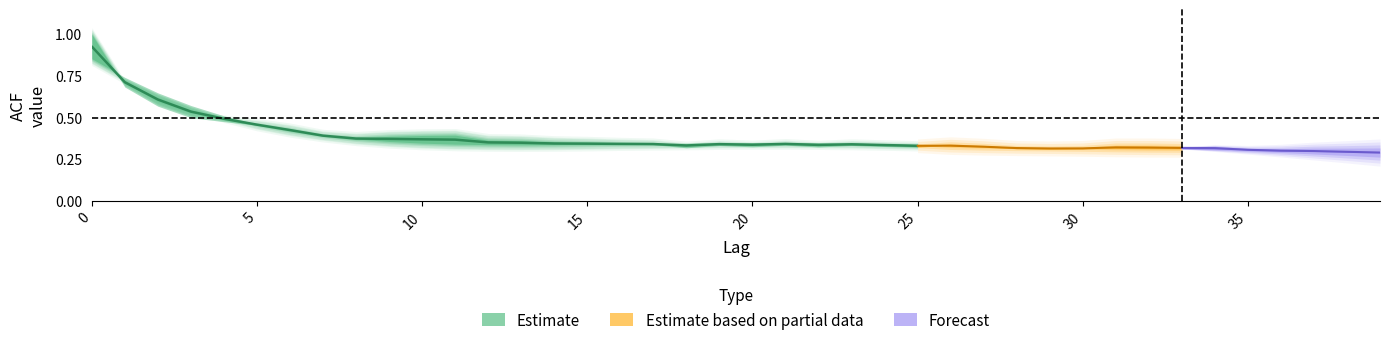

Reading left to right, list all the values displayed in this chart.

acf_shown: 0=1.0	1=0.7	2=0.6	3=0.5	4=0.5	5=0.5	6=0.4	7=0.4	8=0.4	9=0.4	10=0.4	11=0.4	12=0.4	13=0.4	14=0.4	15=0.3	16=0.3	17=0.3	18=0.3	19=0.3	20=0.3	21=0.3	22=0.3	23=0.3	24=0.3	25=0.3	26=0.3	27=0.3	28=0.3	29=0.3	30=0.3	31=0.3	32=0.3	33=0.3	34=0.3	35=0.3	36=0.3	37=0.3	38=0.3	39=0.3
acf_shown_smooth: 0=0.9	1=0.7	2=0.6	3=0.6	4=0.5	5=0.5	6=0.4	7=0.4	8=0.4	9=0.4	10=0.3	11=0.3	12=0.3	13=0.3	14=0.3	15=0.3	16=0.3	17=0.3	18=0.3	19=0.3	20=0.3	21=0.3	22=0.3	23=0.3	24=0.3	25=0.3	26=0.3	27=0.3	28=0.3	29=0.3	30=0.3	31=0.3	32=0.3	33=0.3	34=0.3	35=0.3	36=0.3	37=0.3	38=0.3	39=0.3
acf_li: 0=1.0	1=0.7	2=0.6	3=0.5	4=0.5	5=0.4	6=0.4	7=0.4	8=0.3	9=0.3	10=0.3	11=0.3	12=0.3	13=0.3	14=0.3	15=0.3	16=0.3	17=0.3	18=0.3	19=0.3	20=0.3	21=0.3	22=0.3	23=0.3	24=0.3	25=0.3	26=0.4	27=0.4	28=0.4	29=0.4	30=0.4	31=0.4	32=0.4	33=0.3	34=0.3	35=0.3	36=0.3	37=0.3	38=0.3	39=0.2